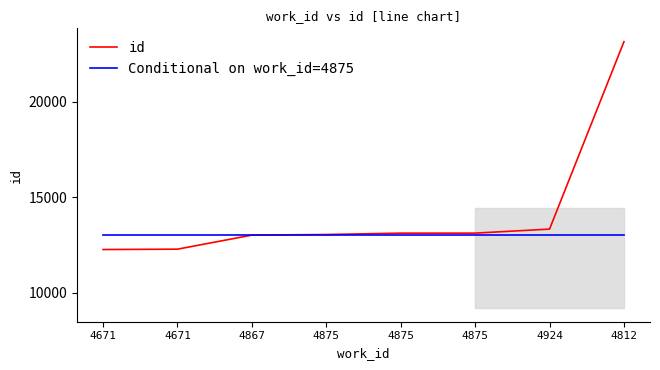

Which series has the largest total across all categories?

id